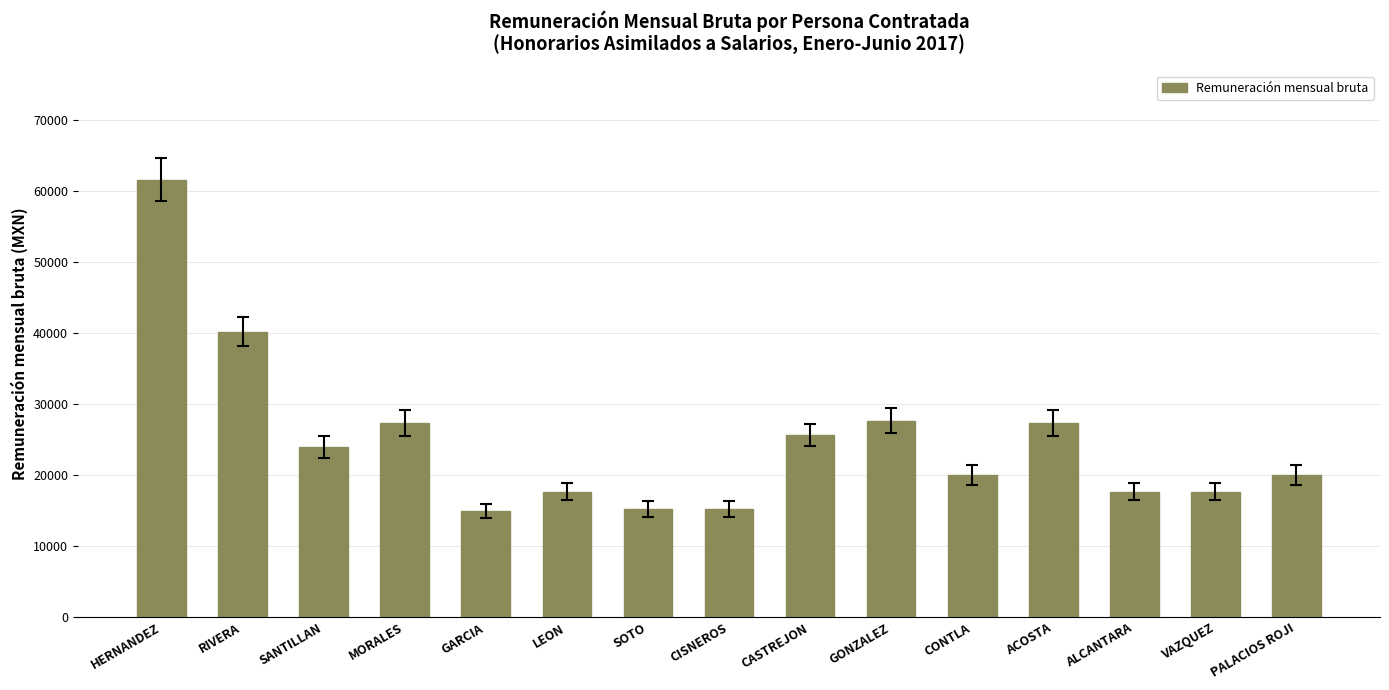

Where is the data nearest to the value 38313?

RIVERA